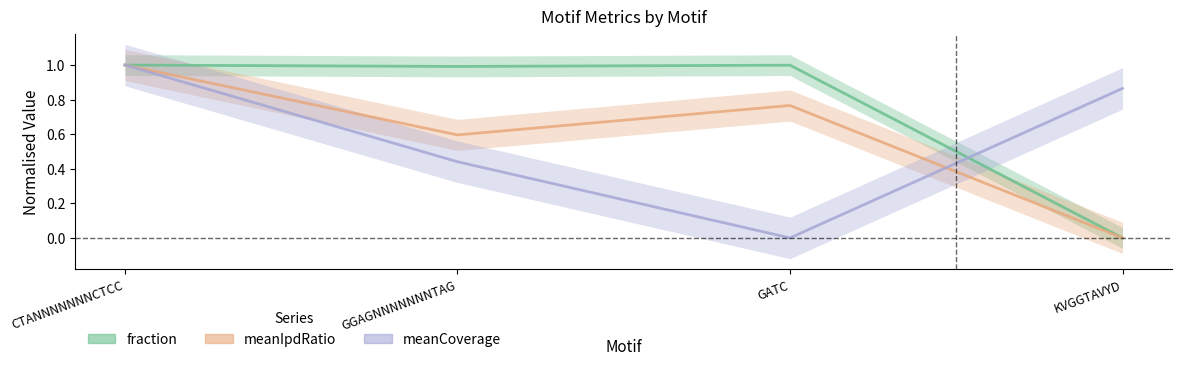

How many intersections are there between meanCoverage and meanIpdRatio?

1